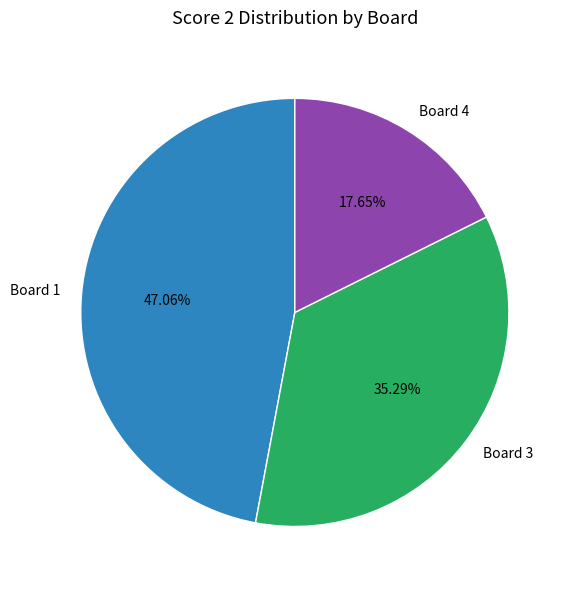

The Board 3 slice represents 35% of the pie. True or false?

True